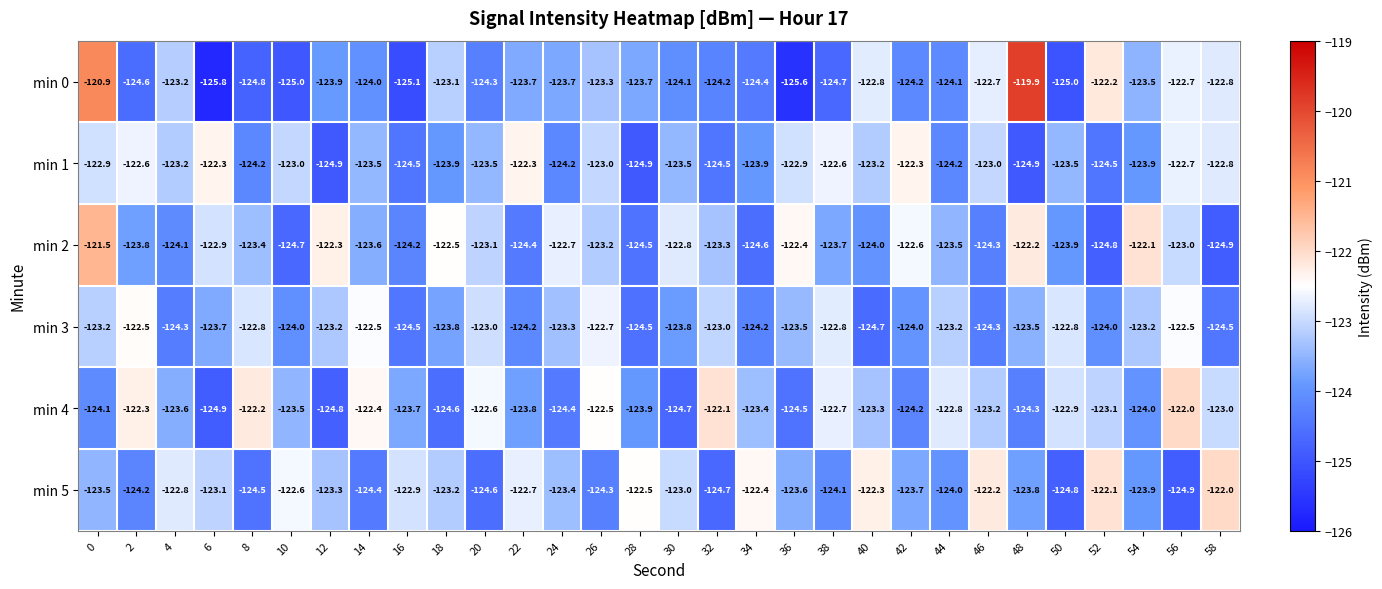

Count the number of categories in the chart.

30